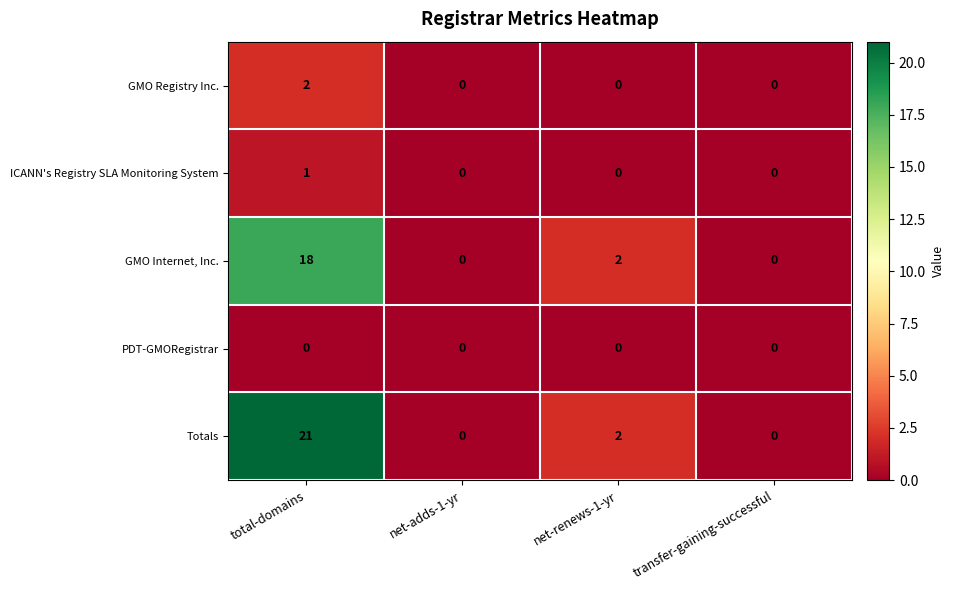

List the series in order of their peak value, highest first.

Totals, GMO Internet, Inc., GMO Registry Inc., ICANN's Registry SLA Monitoring System, PDT-GMORegistrar